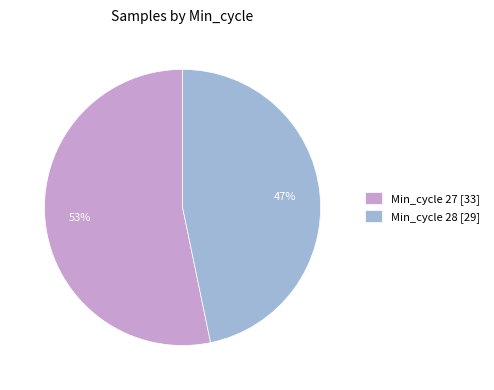

Which has a higher value, Min_cycle 27 [33] or Min_cycle 28 [29]?

Min_cycle 27 [33]